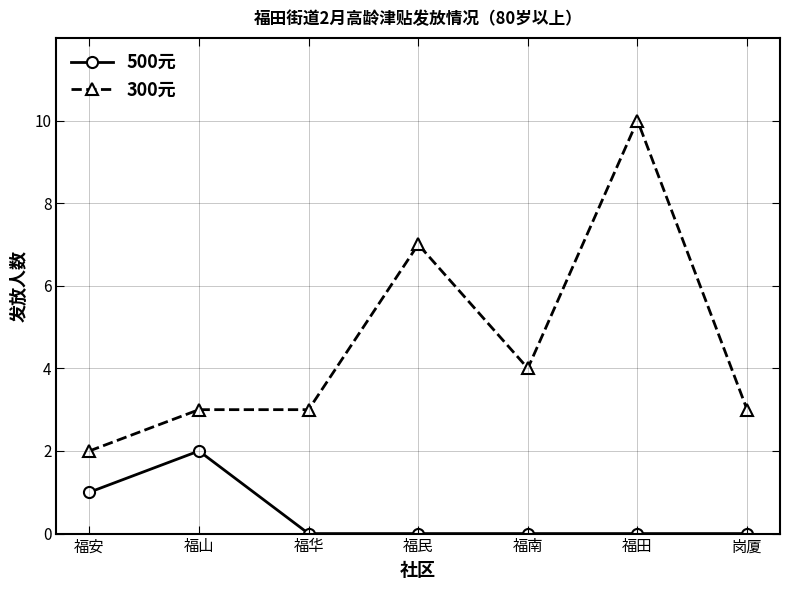

What is the spread (max minus min) of values at 岗厦?

3